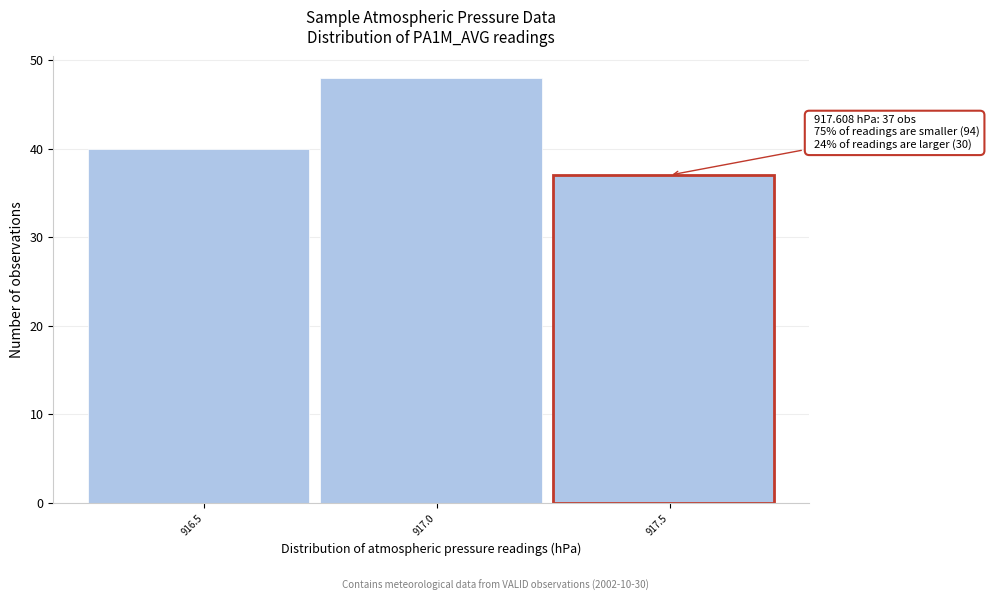

Reading right to left, list all the values displayed in this chart.

917.5=37	917.0=48	916.5=40